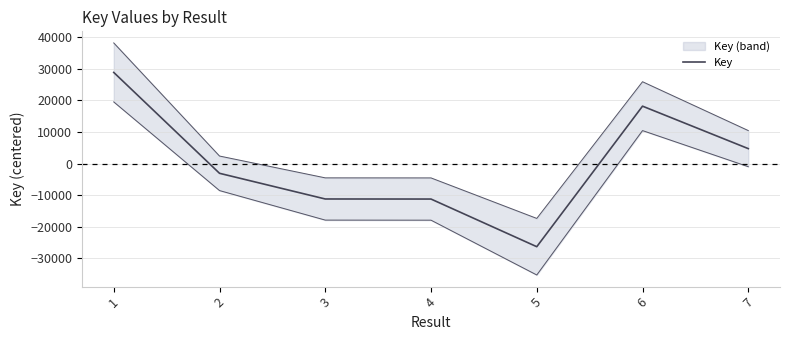

Reading left to right, extract all data points from this chart.

28828.9	-3065.1	-11185.1	-11205.1	-26272.1	18162.9	4735.9